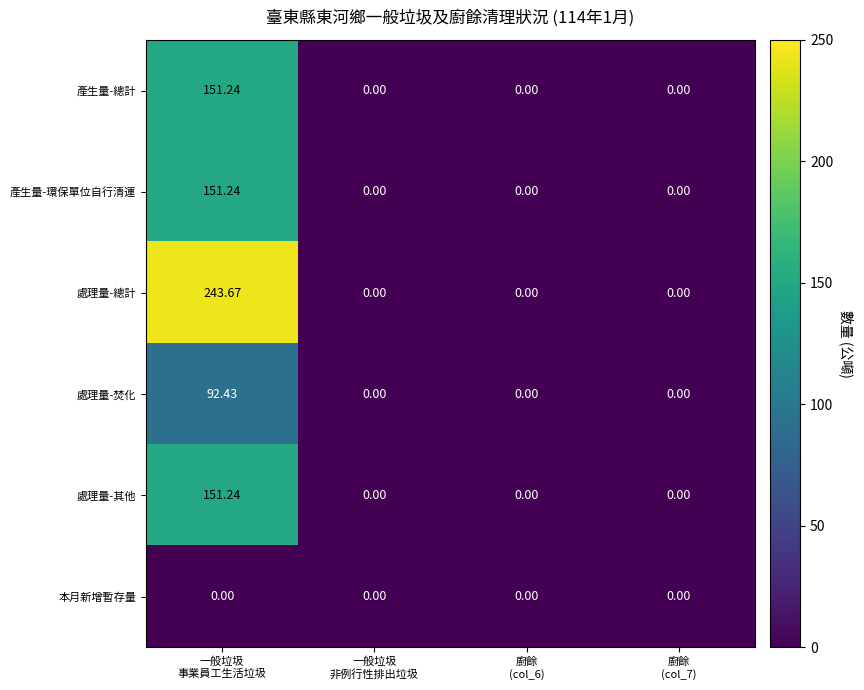

Which series has the largest total across all categories?

處理量-總計